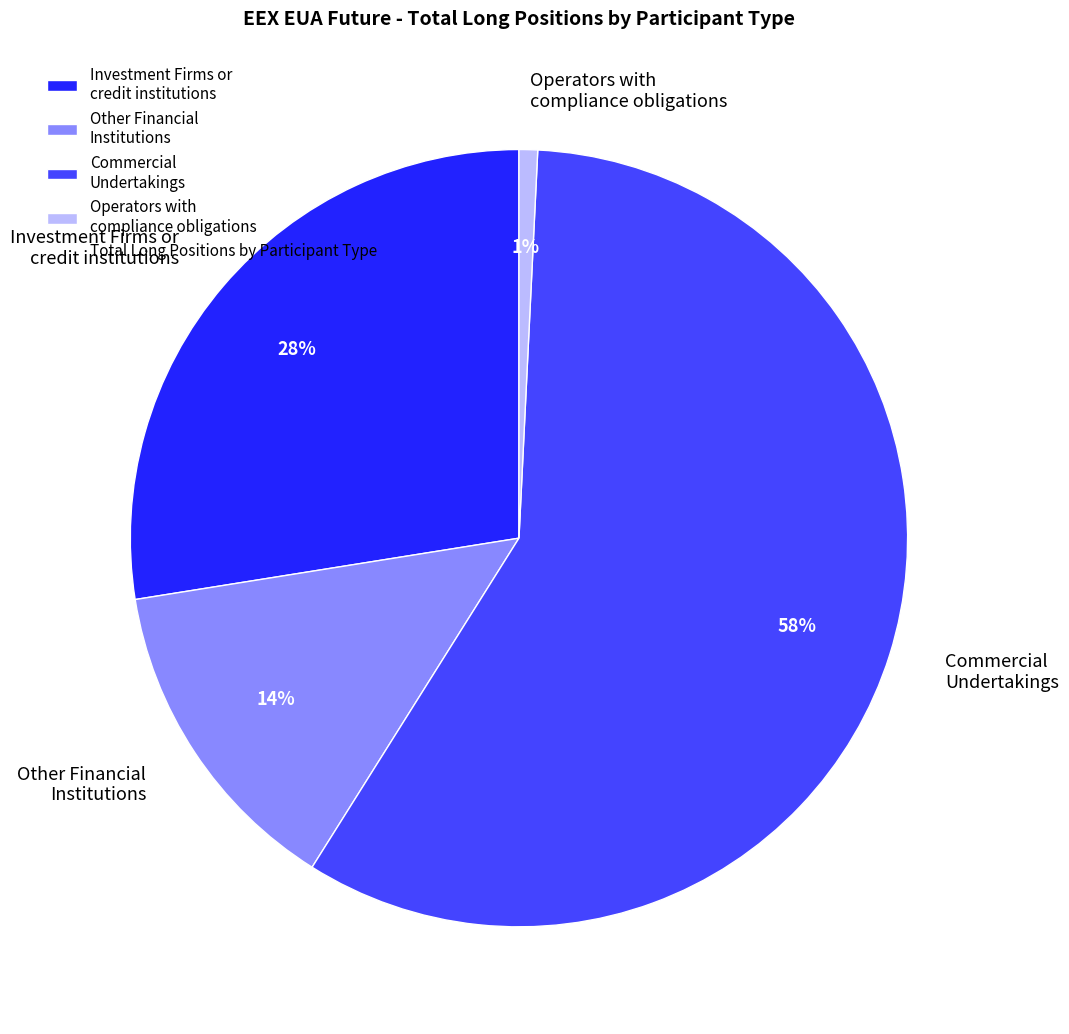

How many slices are in this pie chart?

4